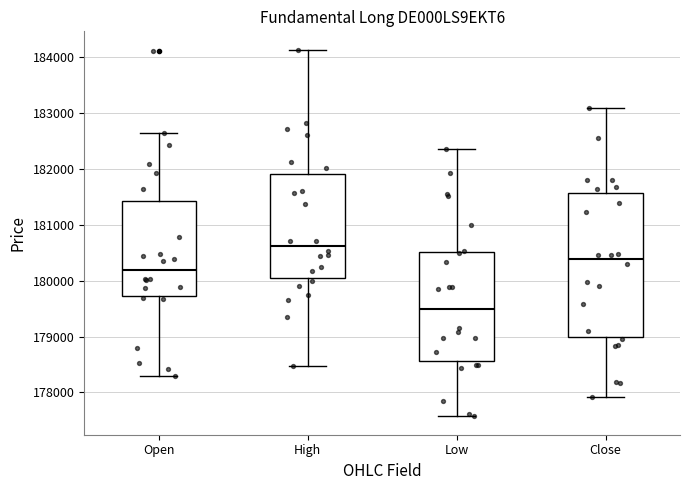

Which box has the lowest median line?

Low